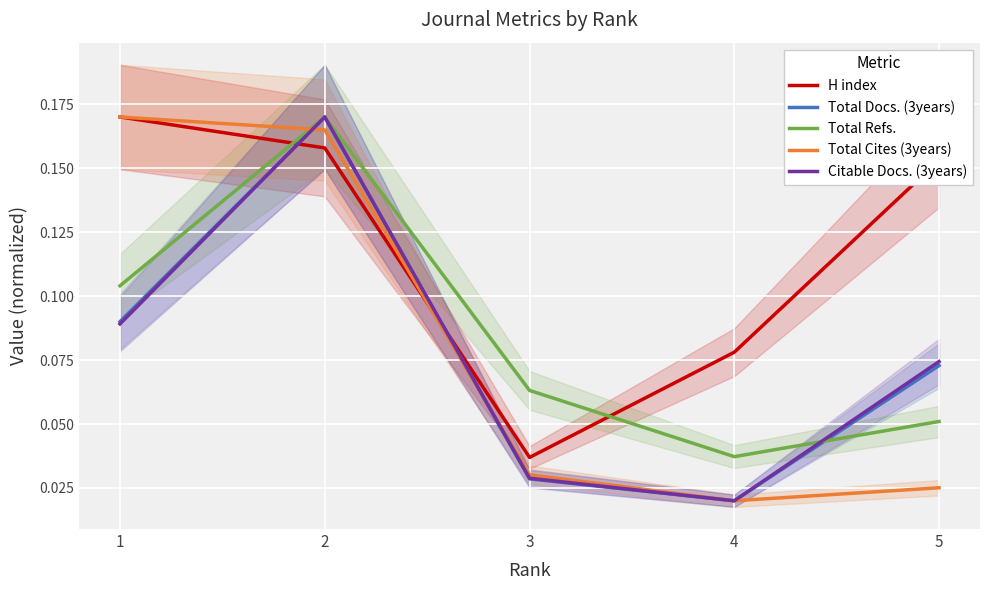

How many interior local peaks does the Total Docs. (3years) series have?

1